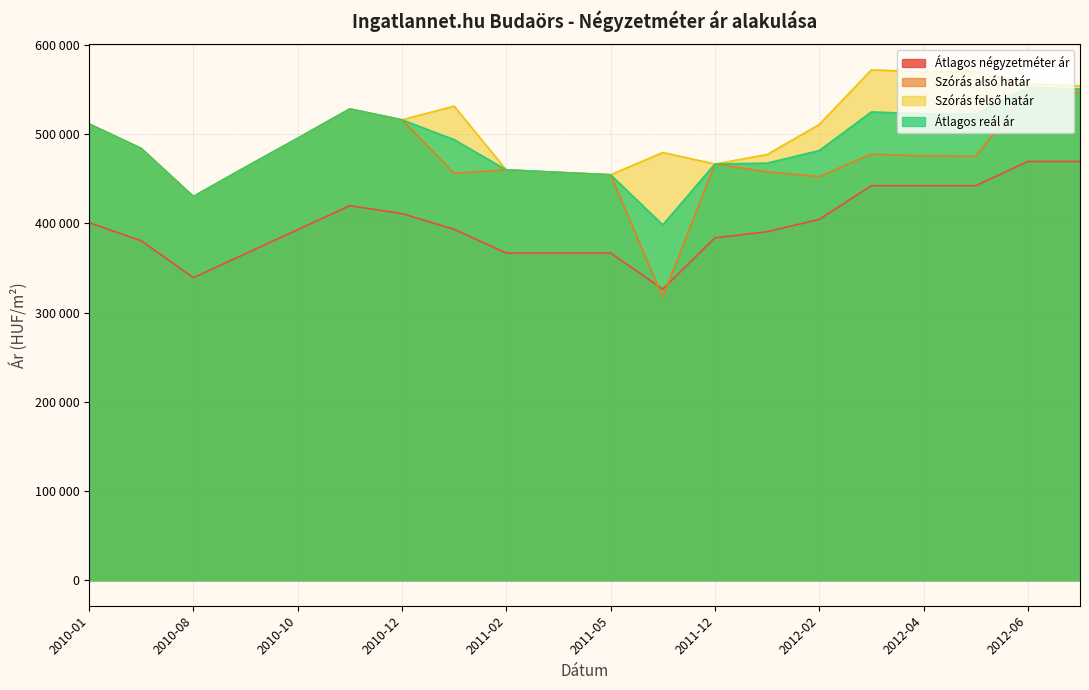

At how many categories does at least one series exceed 416866?

20